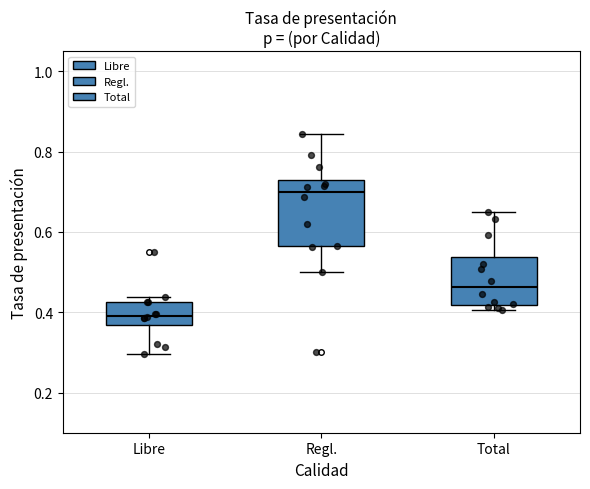

Which box has the highest median line?

Regl.